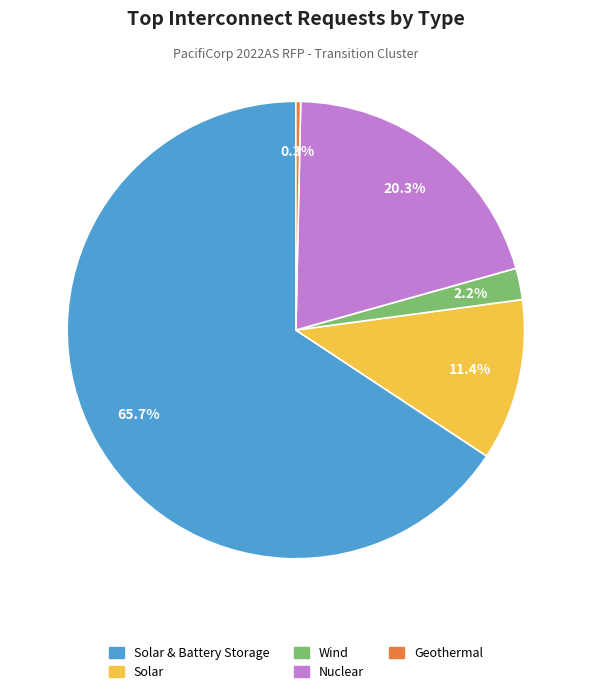

Is there any slice that represents more than half of the pie?

Yes